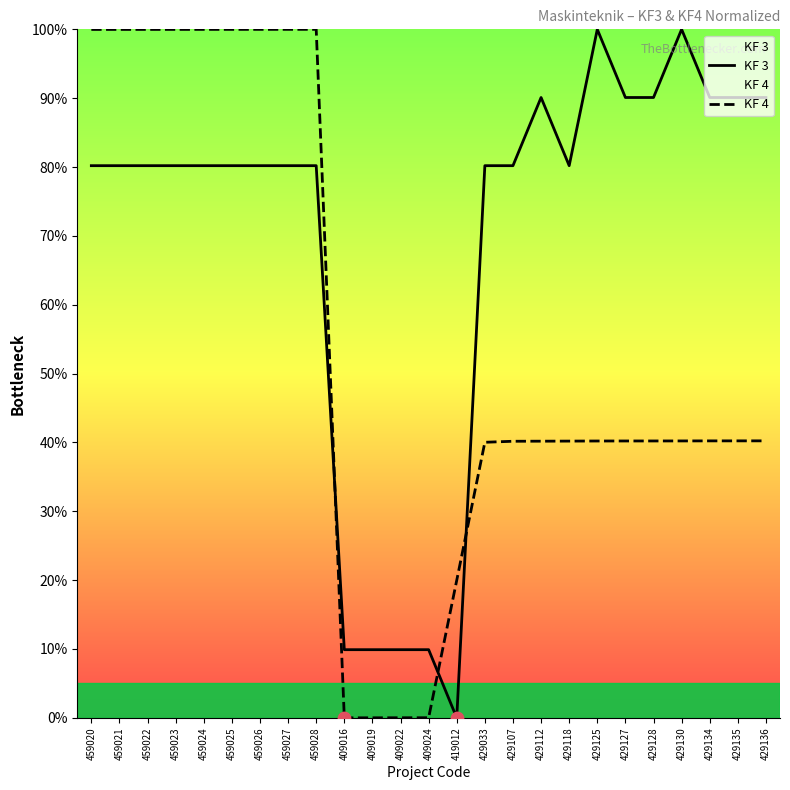

Which series contains the highest Y value?

KF 3